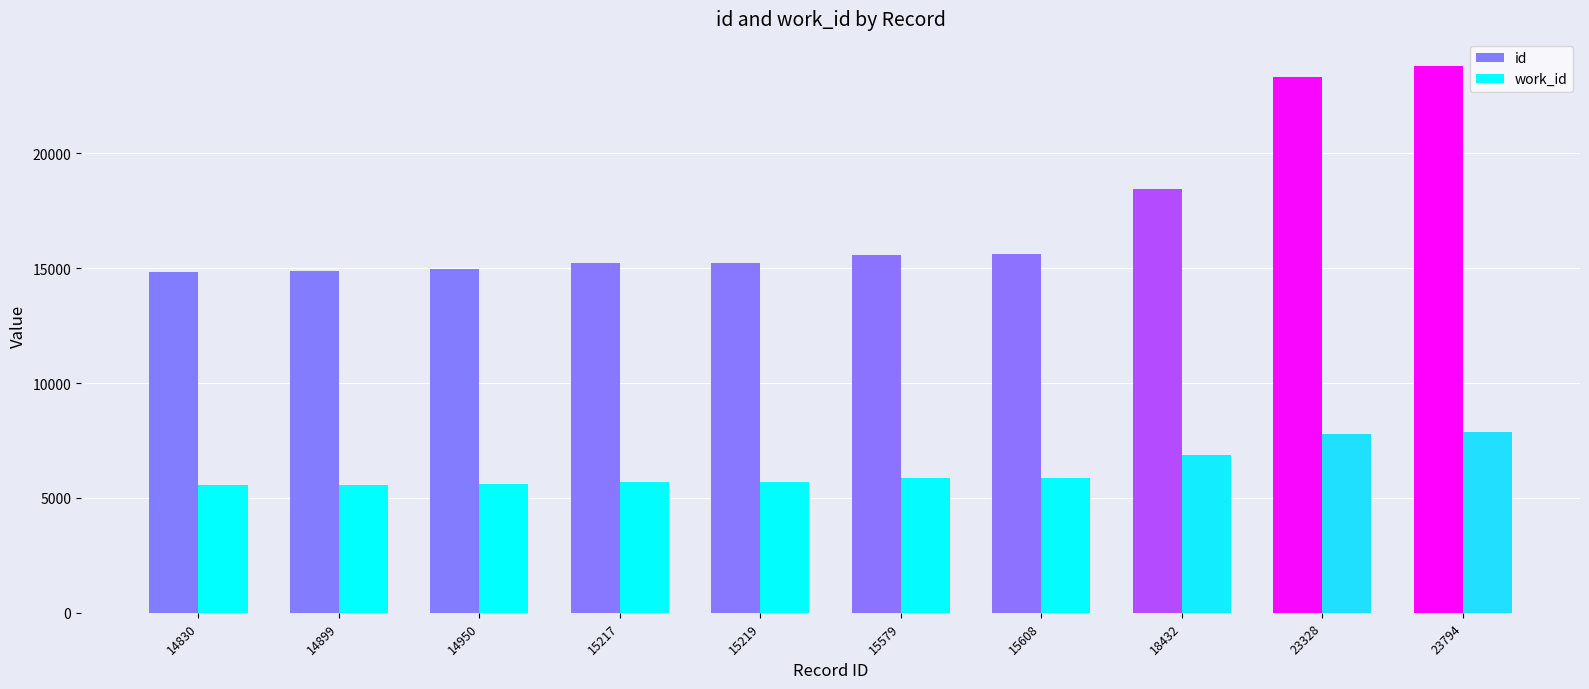

Which series has the largest range (max minus min)?

id